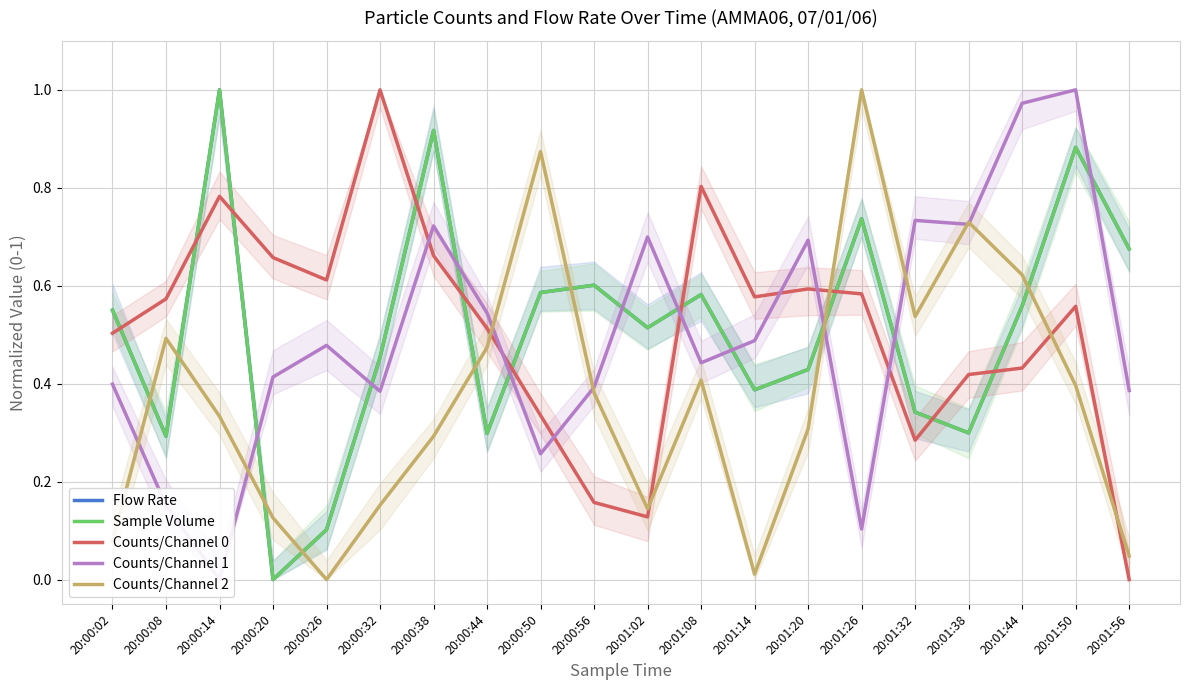

The value of Sample Volume at 20:01:44 is 0.6. True or false?

True